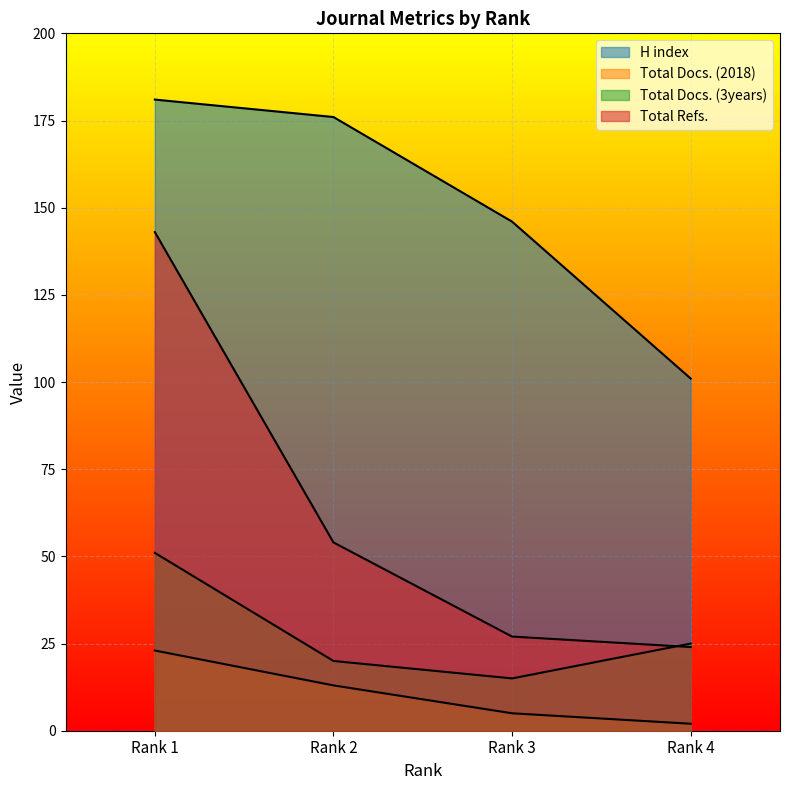

True or false: Total Docs. (2018) and Total Refs. cross at least once.

False